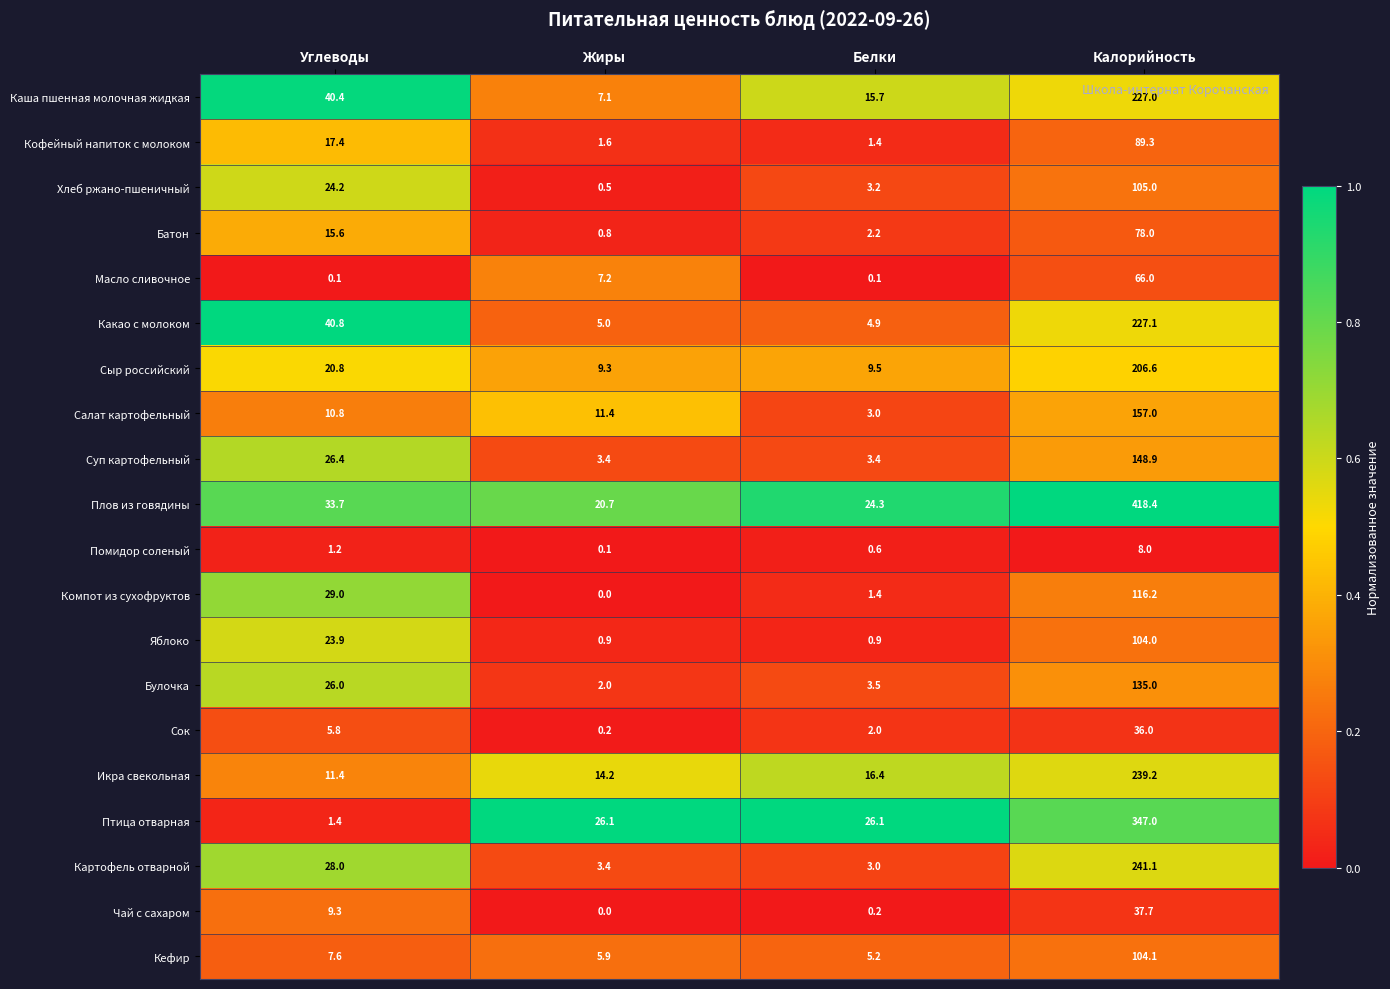

What is the sum of the Сыр российский values at Калорийность and Белки?

216.1